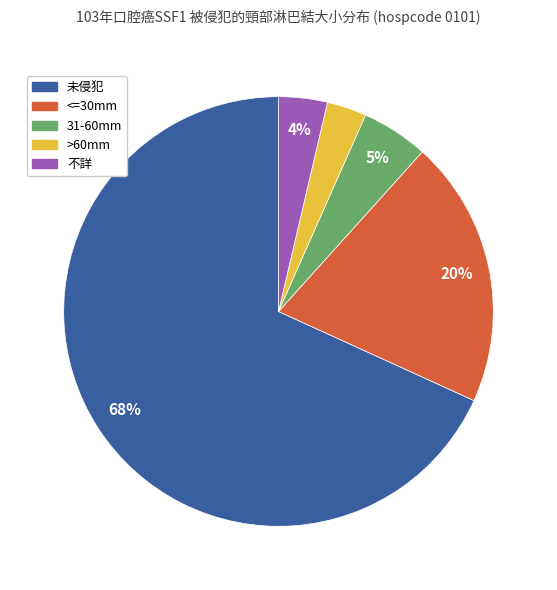

Which slice represents more than half of the pie?

未侵犯